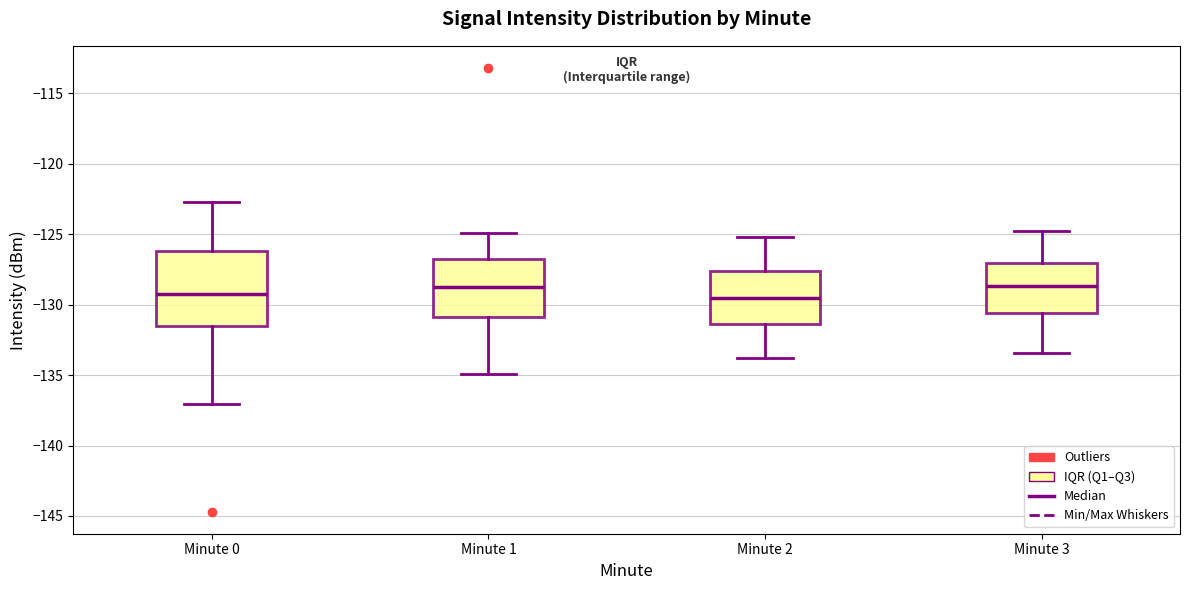

Where is the upper edge of the box for Minute 2 on the y-axis? The values are not printed on the chart, so give them approximately, as read against the axis.

-127.5